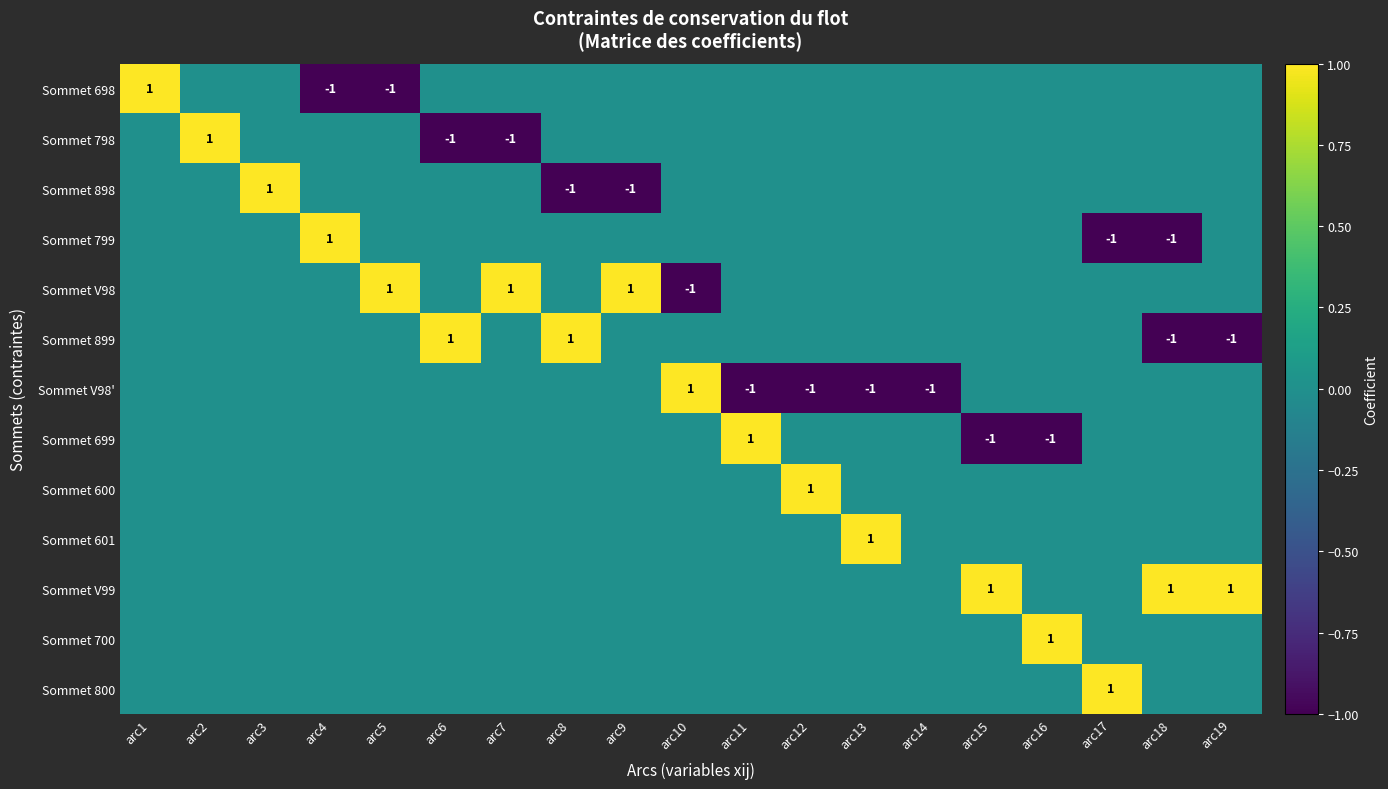

The value of Sommet V98' at arc14 is -1. True or false?

True